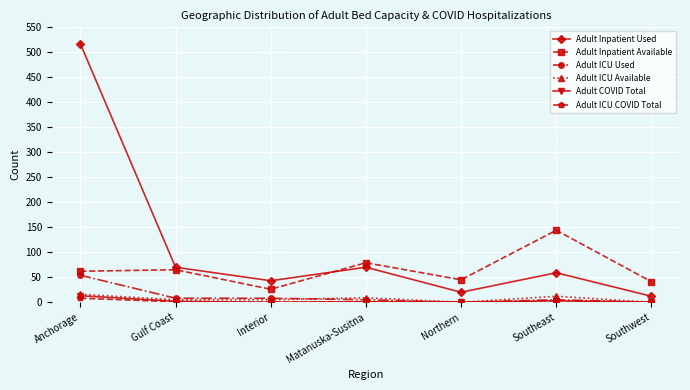

Which series has the largest range (max minus min)?

Adult Inpatient Used